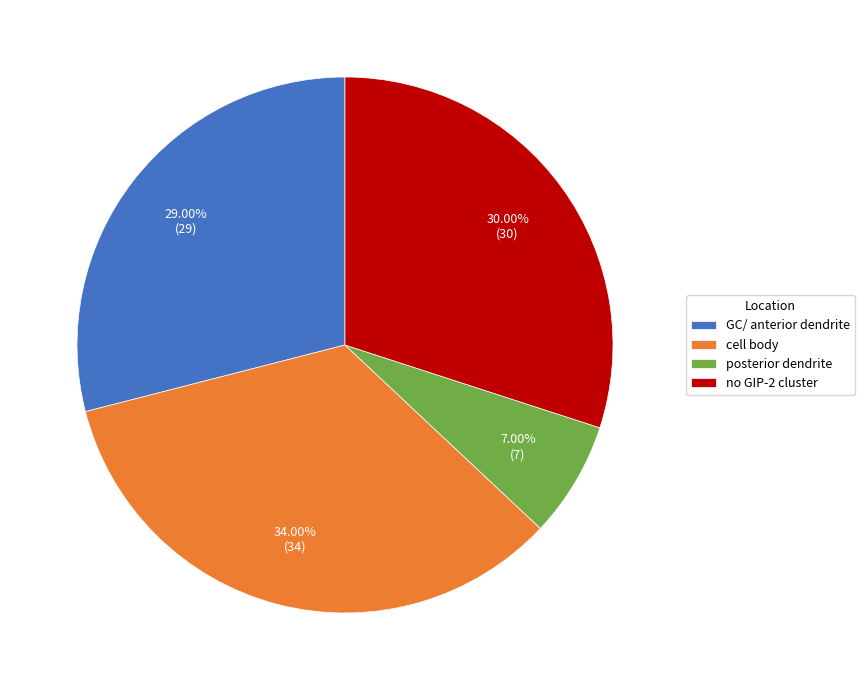

Does no GIP-2 cluster account for over 50% of the chart?

No